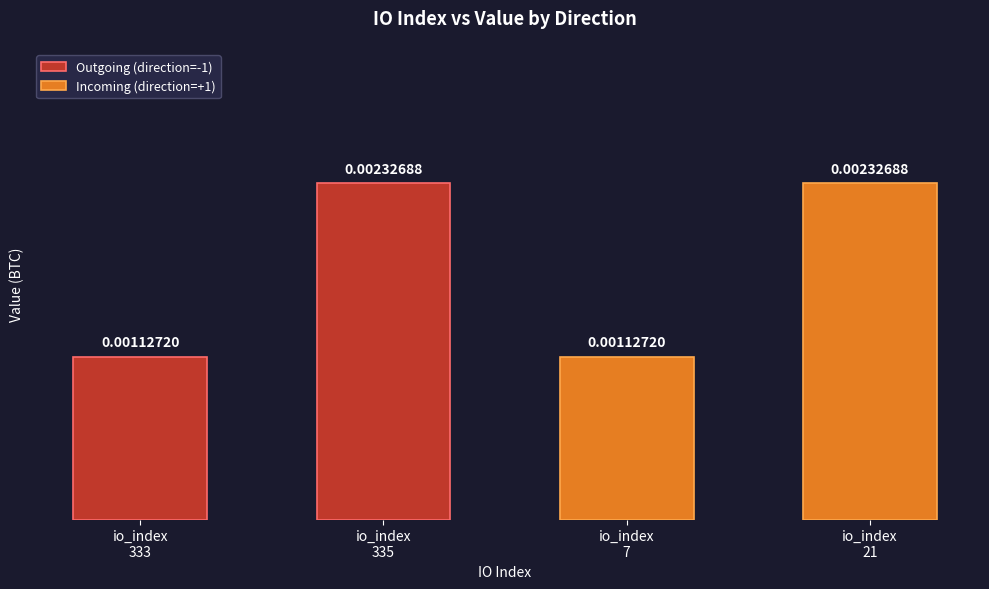

Which series changed the most between io_index
333 and io_index
335?

Outgoing (direction=-1)